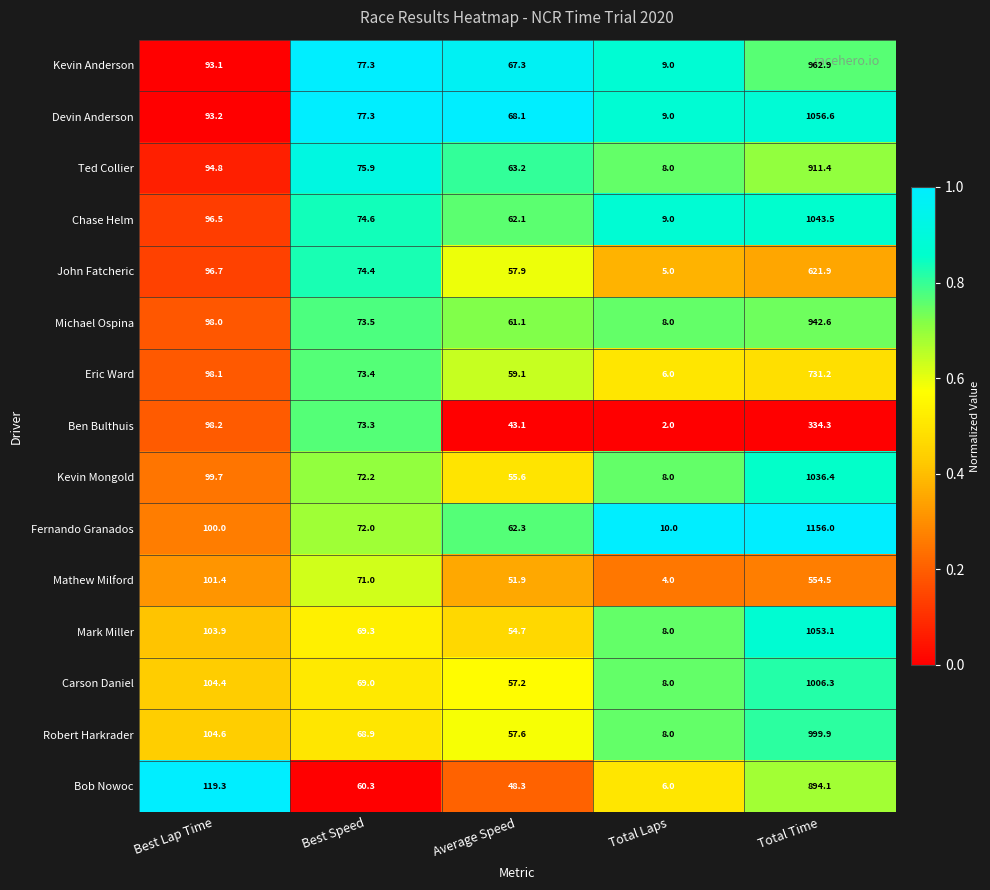

What is the difference between the maximum and minimum values in the Fernando Granados series?

1146.0